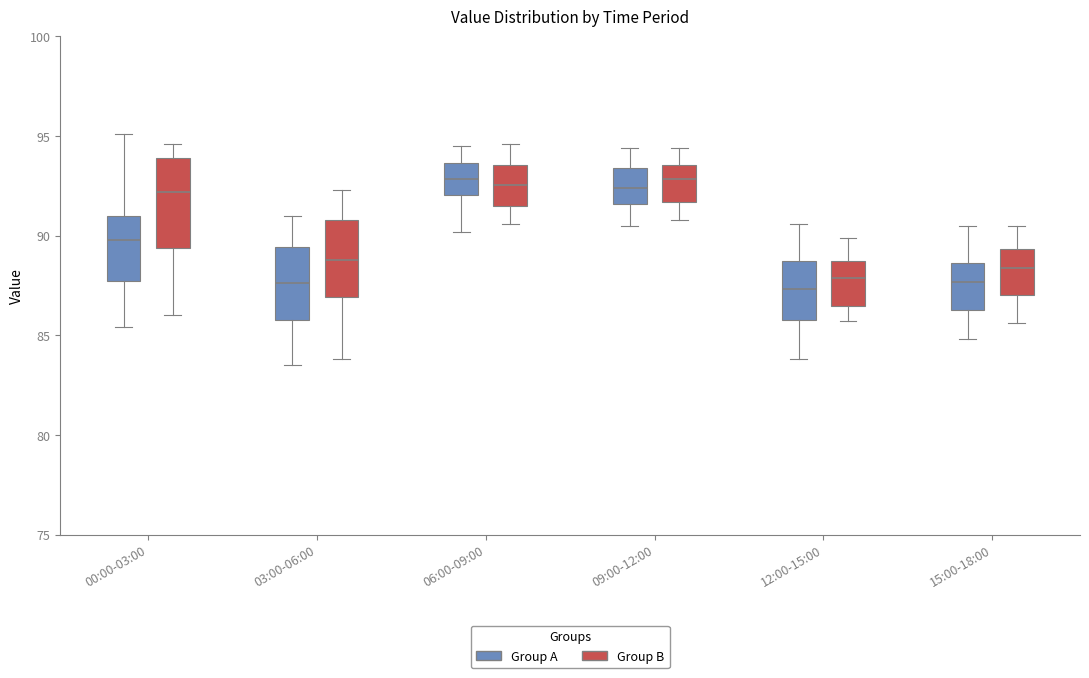

Comparing the boxes themselves (not the whiskers), which one is the tallest?

00:00-03:00 (Group B)